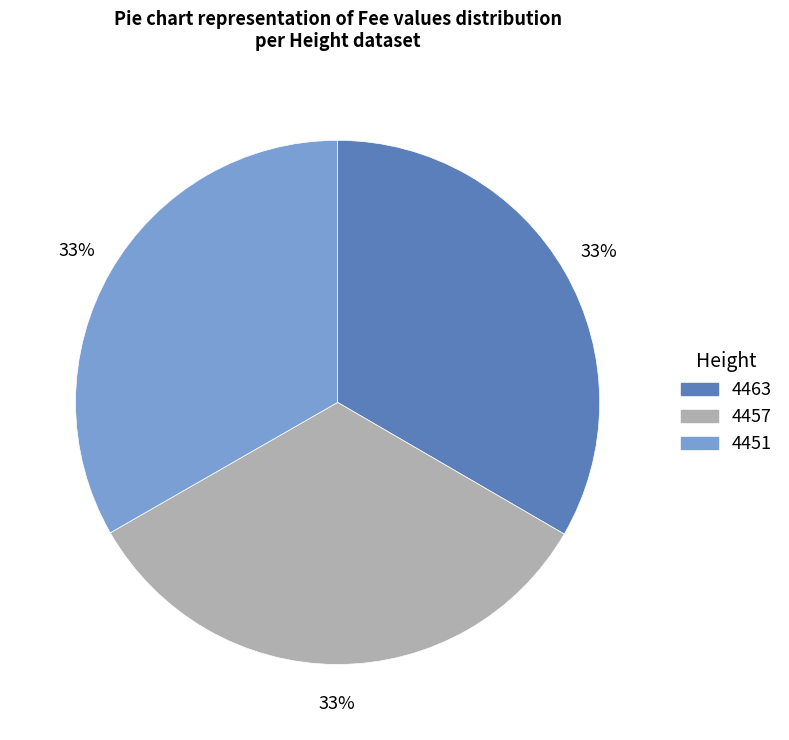

Does 4457 represent more than half of the total?

No